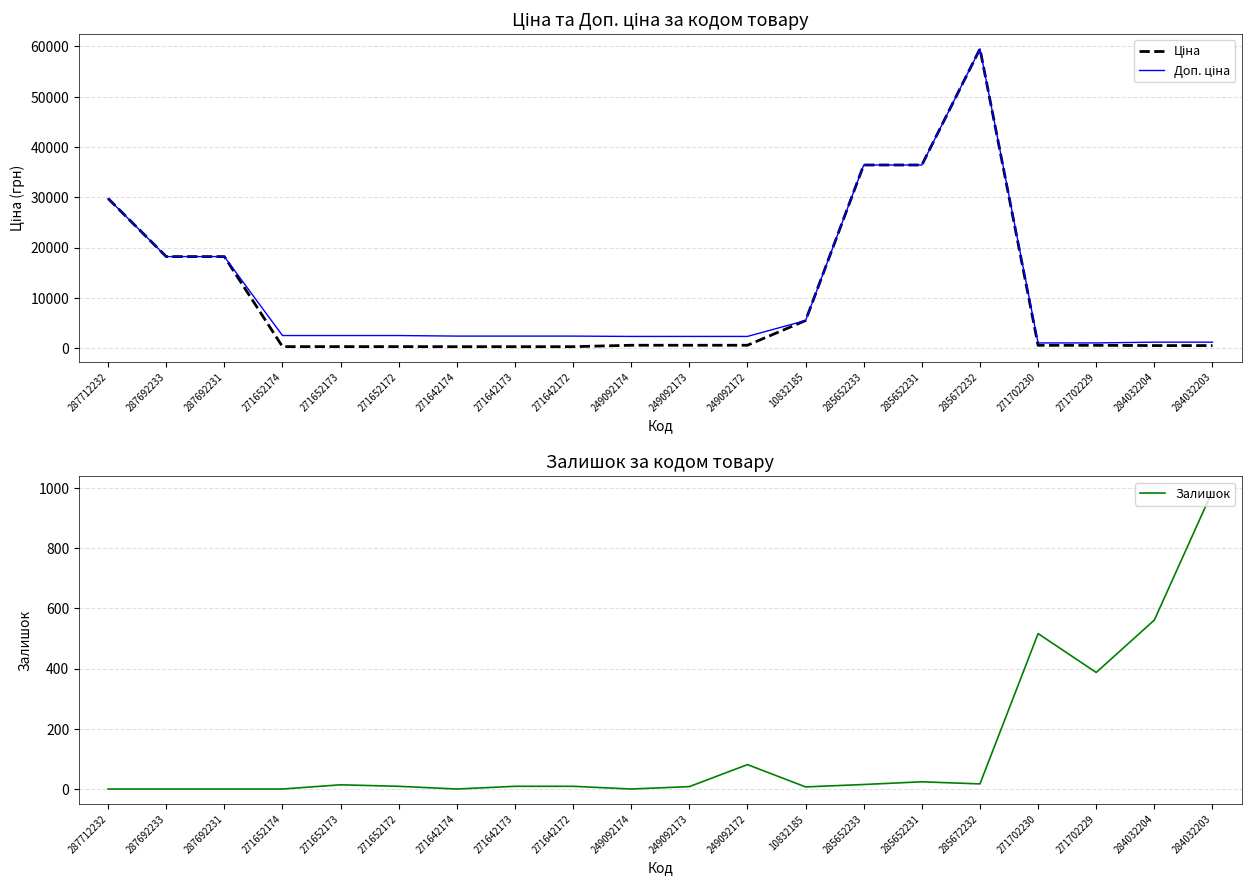

At which category does Залишок reach its first local peak?

271652173